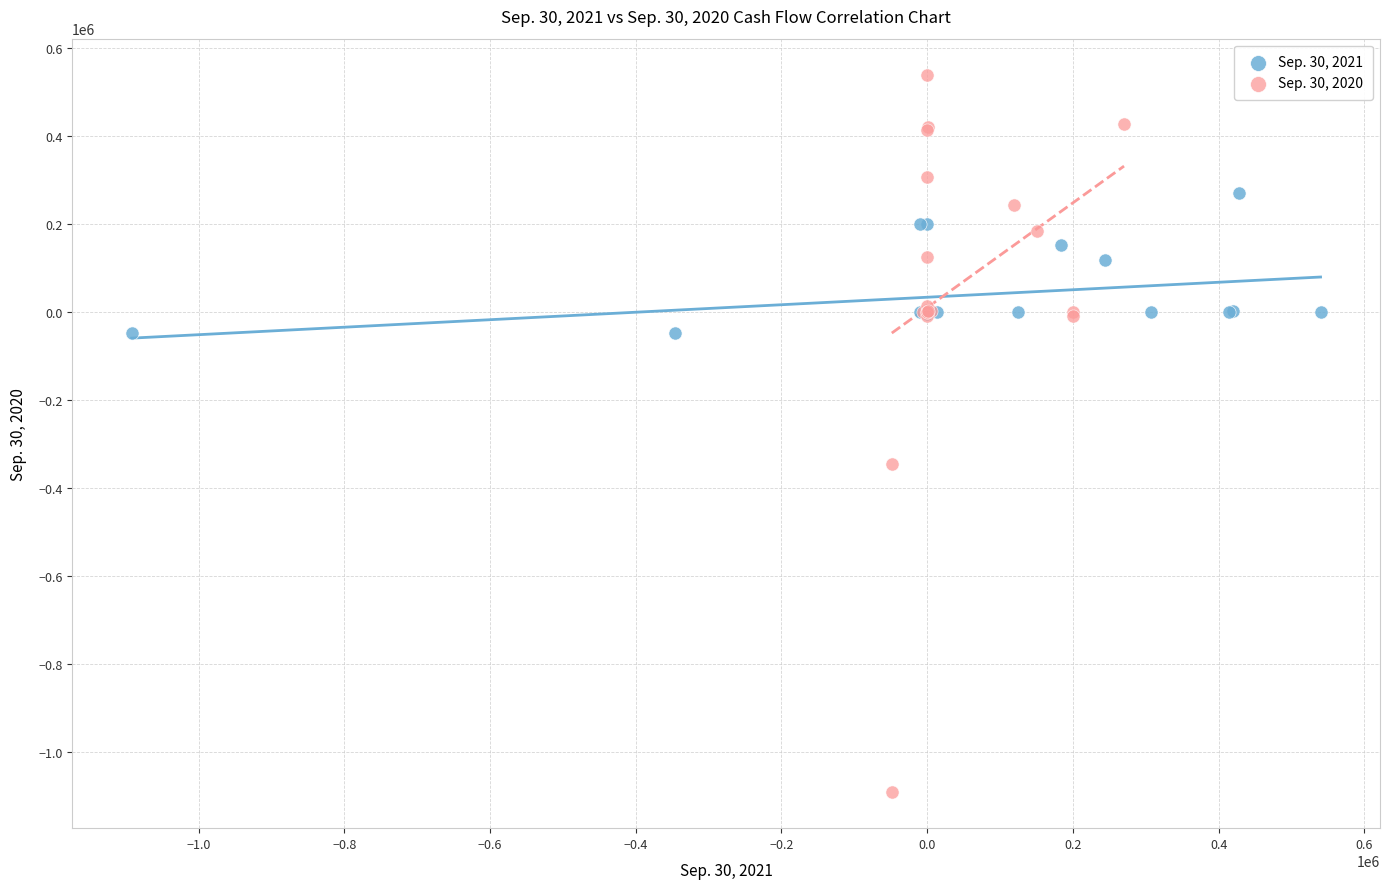

Which series has the widest spread of Y values?

Sep. 30, 2020